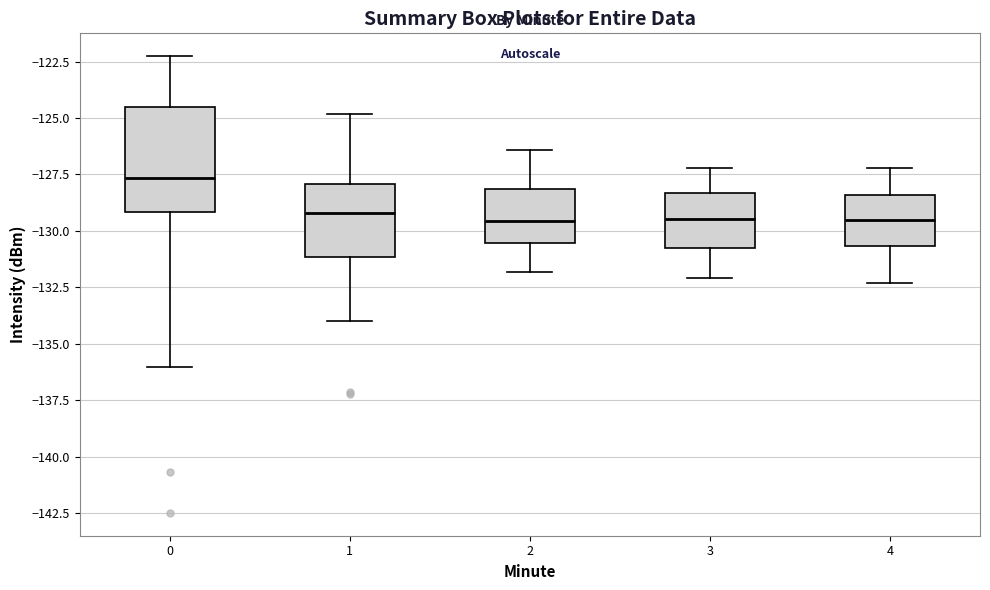

Reading left to right, read every box against the y-axis: the position of its median line, the range the box covers, and the ends of its whiskers. The values are not printed on the chart, so give them approximately, as read against the axis.

0: median -127.5, box -129.0 to -124.5, whiskers -136.0 to -122.5
1: median -129.0, box -131.0 to -128.0, whiskers -134.0 to -125.0
2: median -129.5, box -130.5 to -128.0, whiskers -132.0 to -126.5
3: median -129.5, box -131.0 to -128.5, whiskers -132.0 to -127.0
4: median -129.5, box -130.5 to -128.5, whiskers -132.5 to -127.0